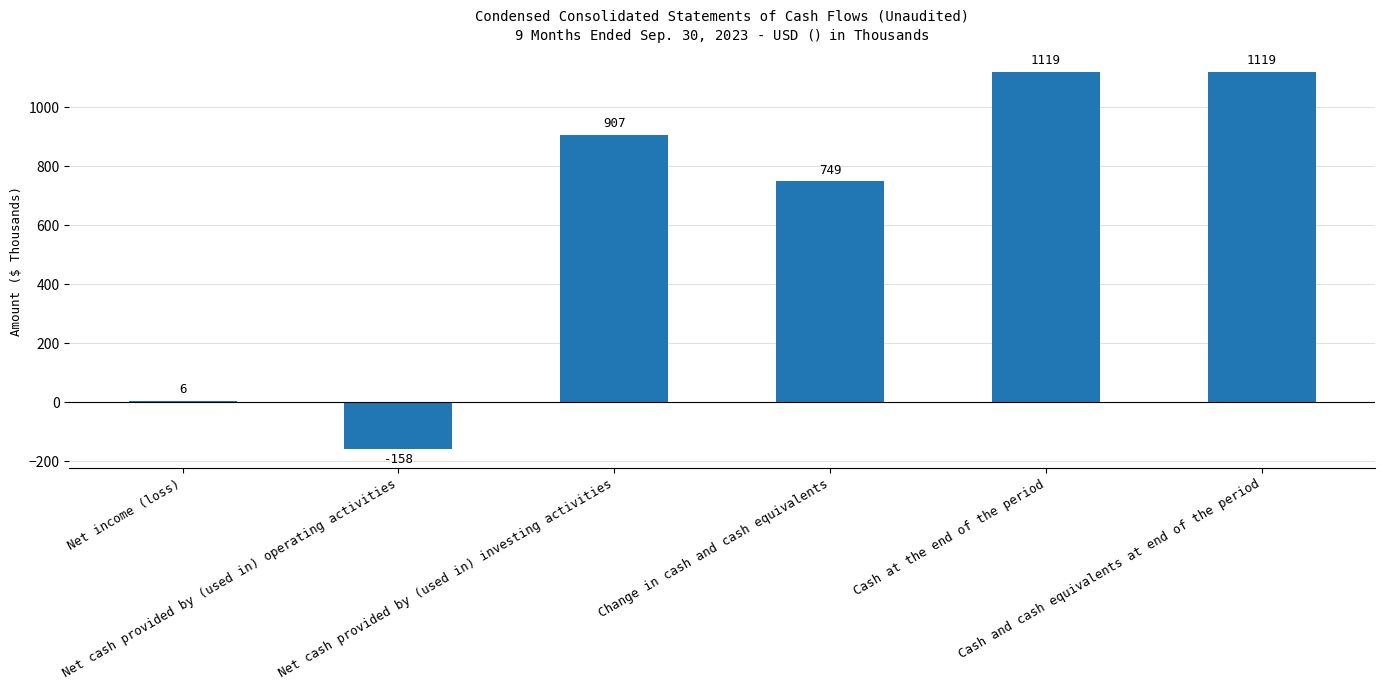

Reading left to right, extract all data points from this chart.

6	-158	907	749	1119	1119